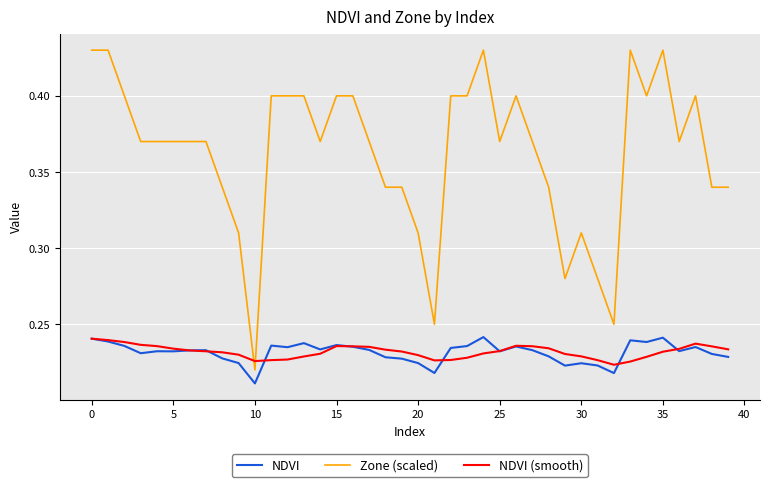

True or false: NDVI has more than 0 interior local peaks.

True